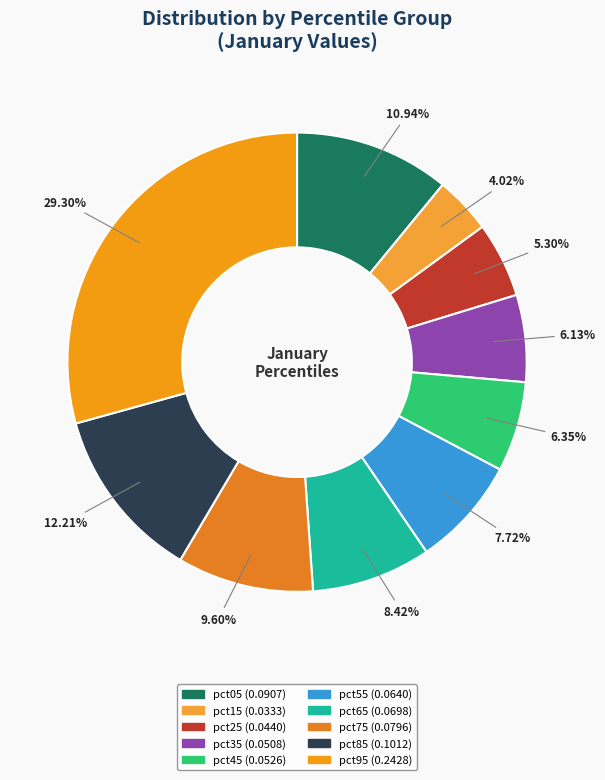

The pct65 slice represents 16% of the pie. True or false?

False